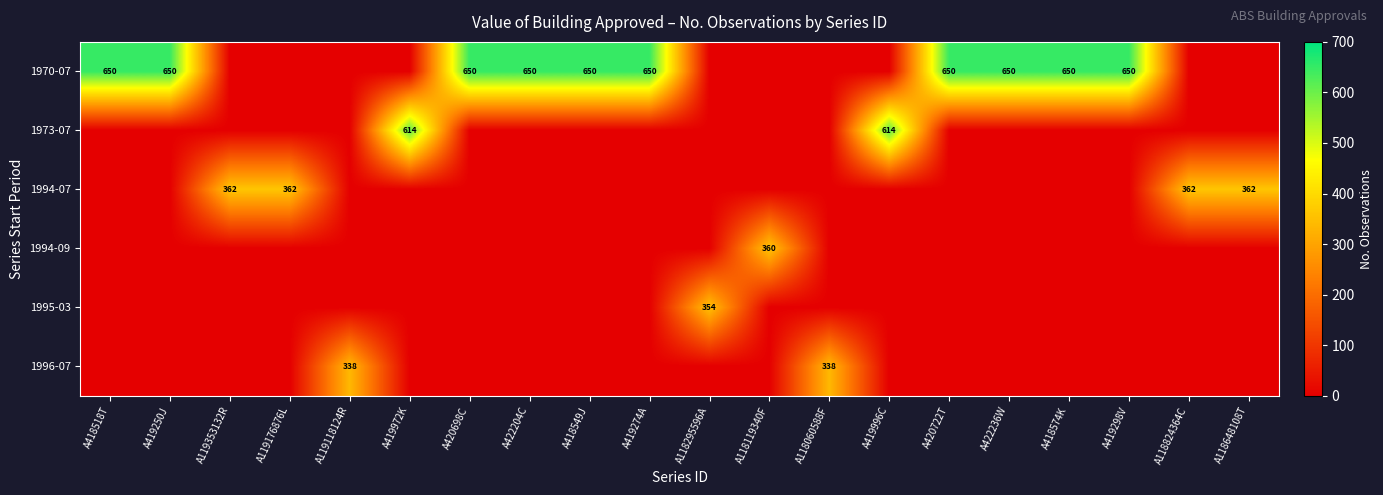

Is it true that 1970-07 equals 135 at A420722T?

False